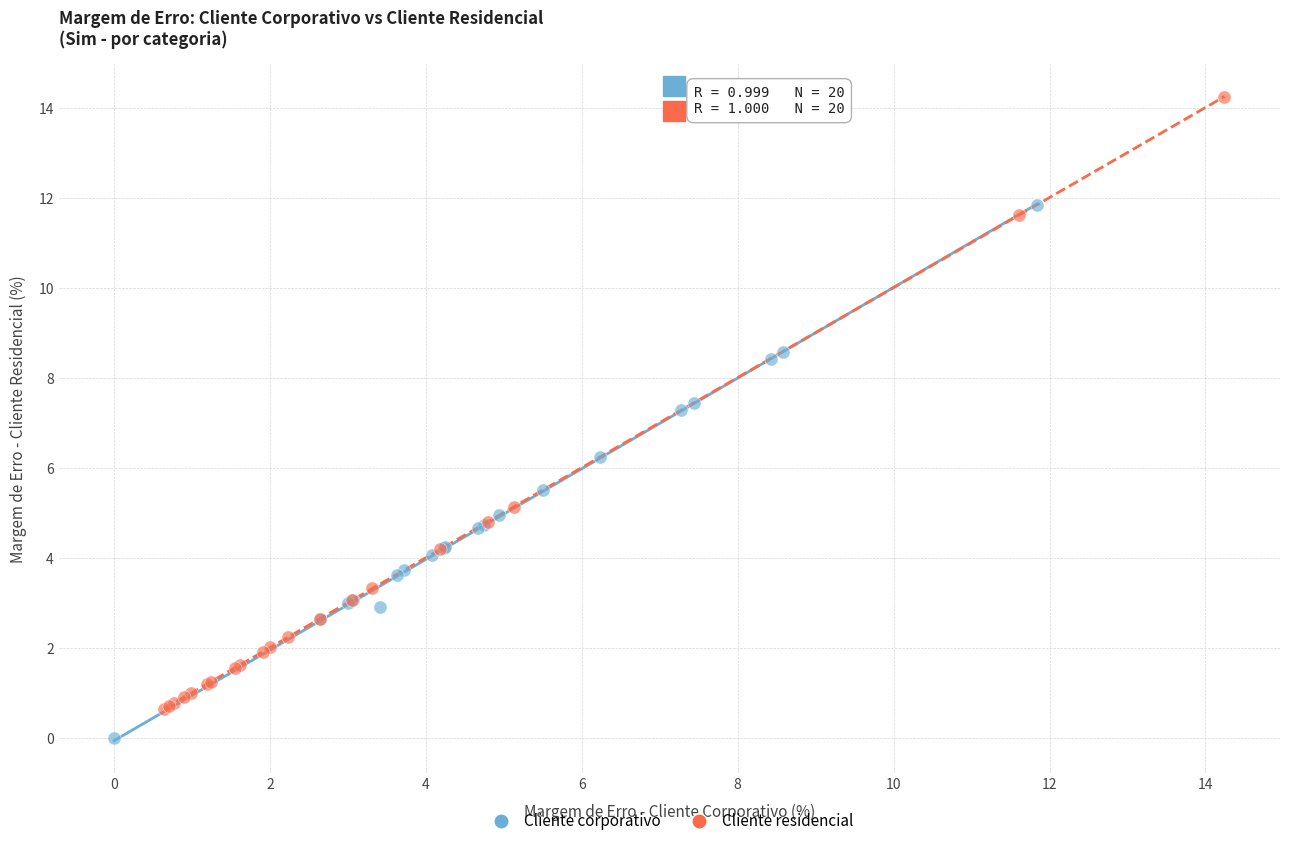

Which series reaches the maximum Y coordinate?

Cliente residencial